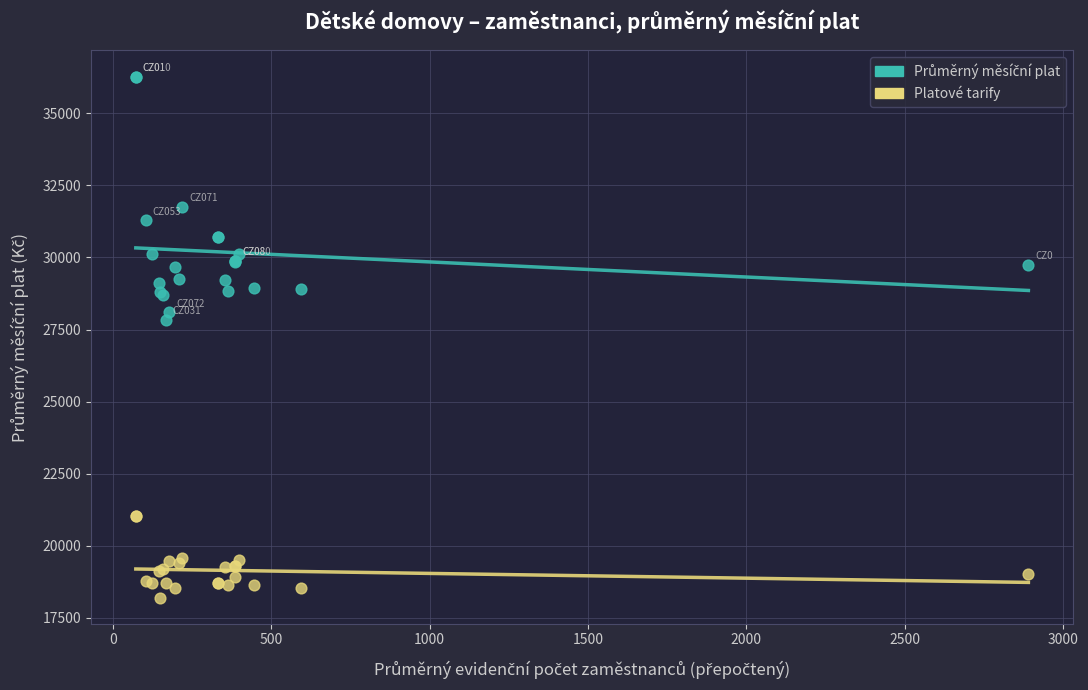

Across all series, what Y value is closest to 27241?

27833.1